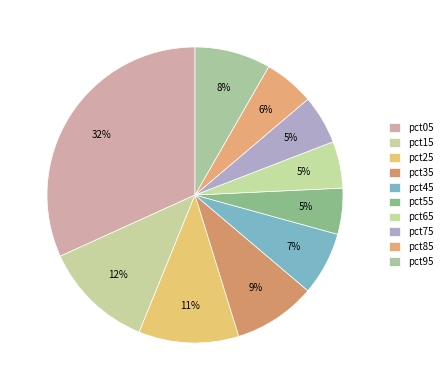

Which category has the smallest portion of the pie?

pct55